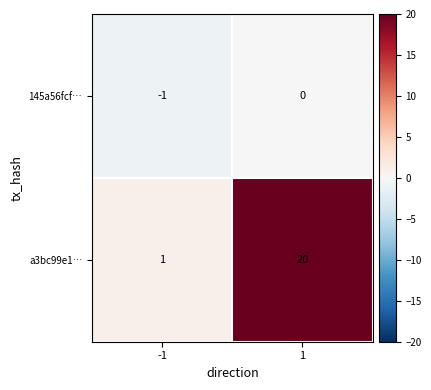

How many data points does each series have?

2